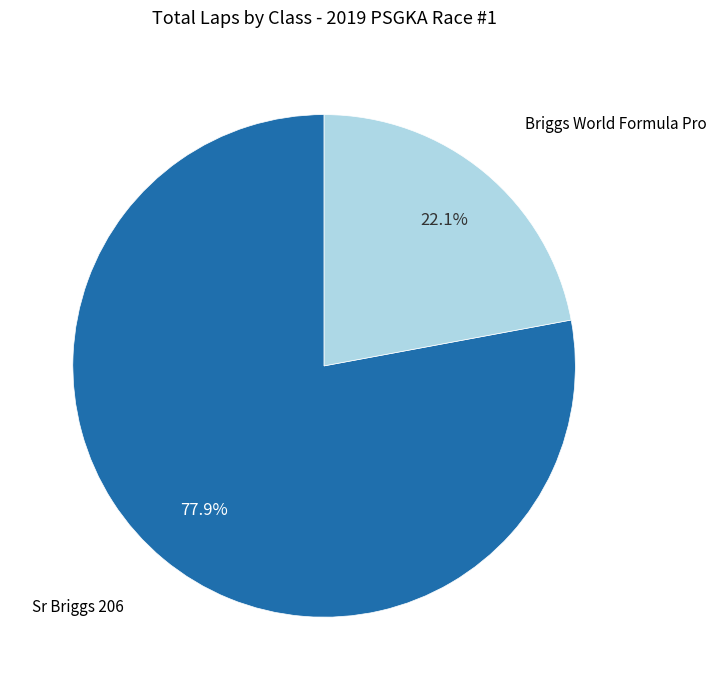

Is there any slice that represents more than half of the pie?

Yes